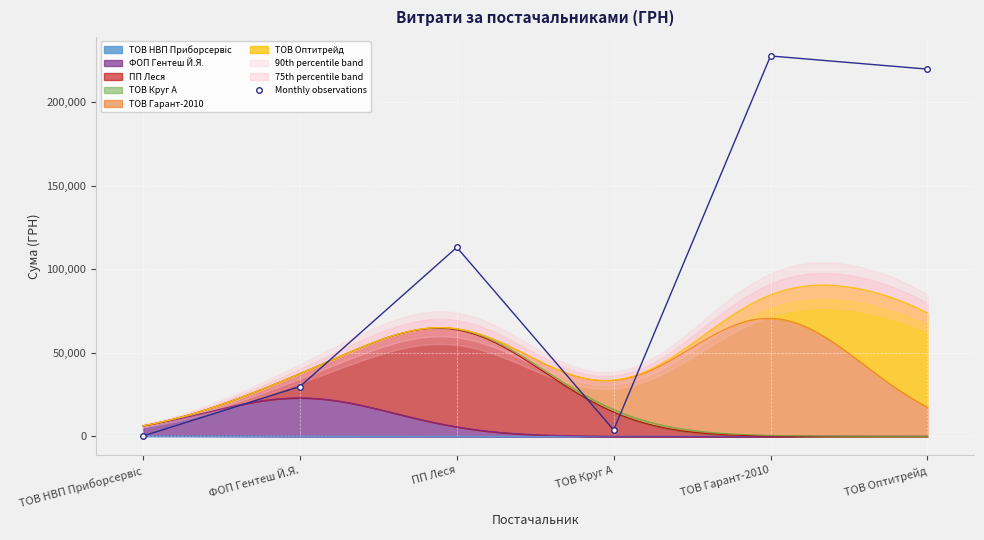

What value does the data have at ПП Леся?

113073.1